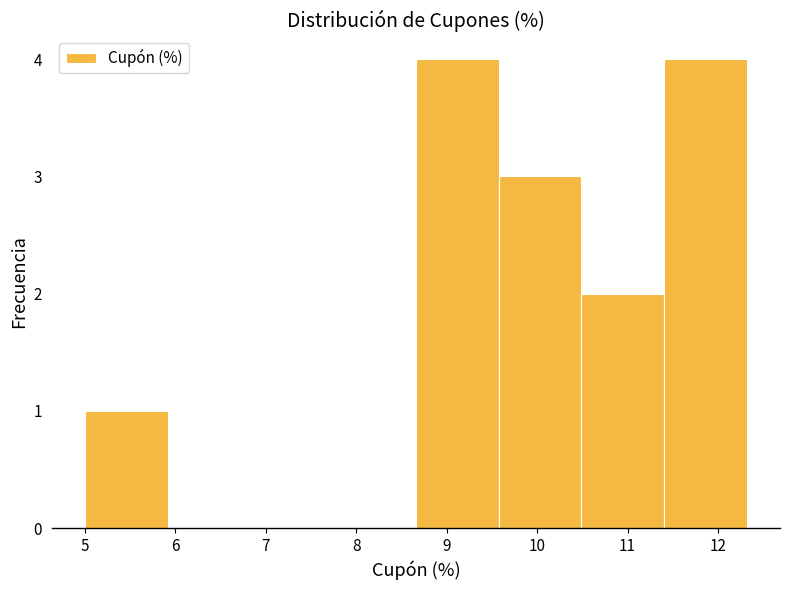

Reading left to right, transcribe this chart: for each bar, give the range it covers on the x-axis and its height. Neither the bar edges nor the heights are printed on the chart, so give them approximately, as read against the axes.

5.0 to 5.9: 1
5.9 to 6.8: 0
6.8 to 7.7: 0
7.7 to 8.7: 0
8.7 to 9.6: 4
9.6 to 10.5: 3
10.5 to 11.4: 2
11.4 to 12.3: 4